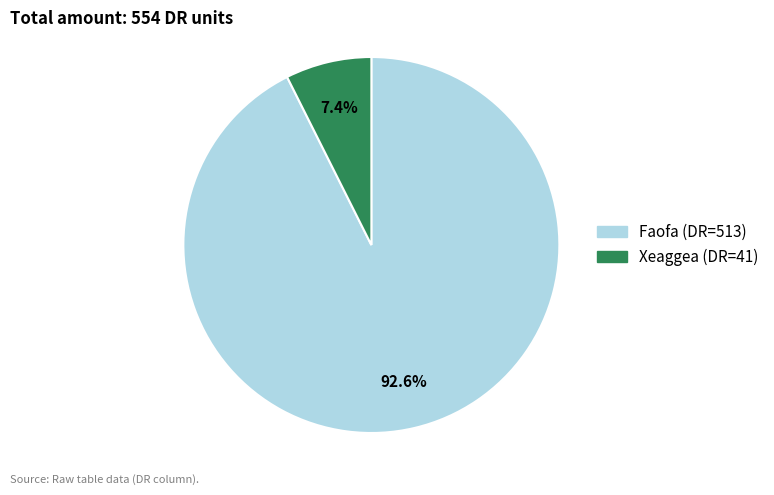

Is it true that Faofa is 93% of the pie?

True